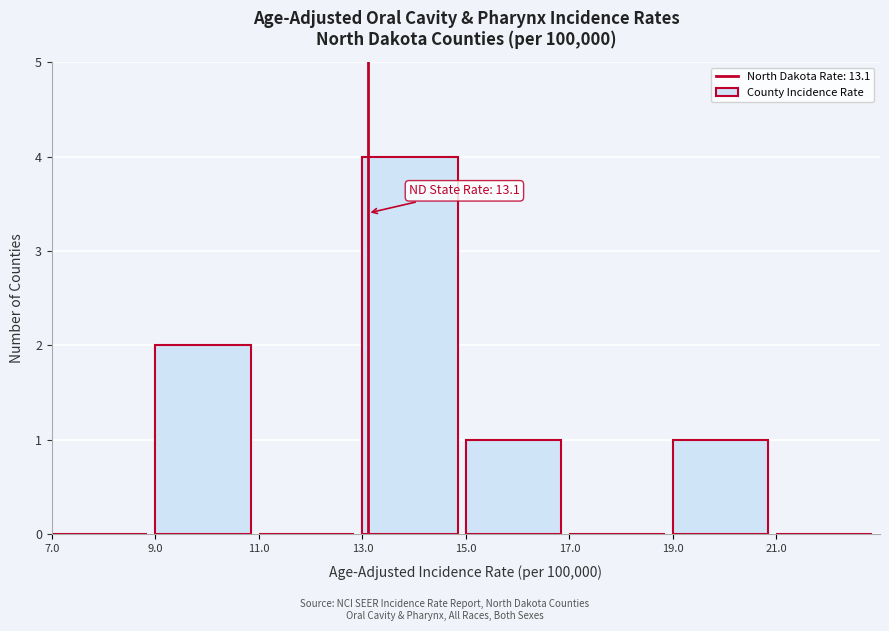

Which range on the x-axis has the tallest bar?

13 to 15